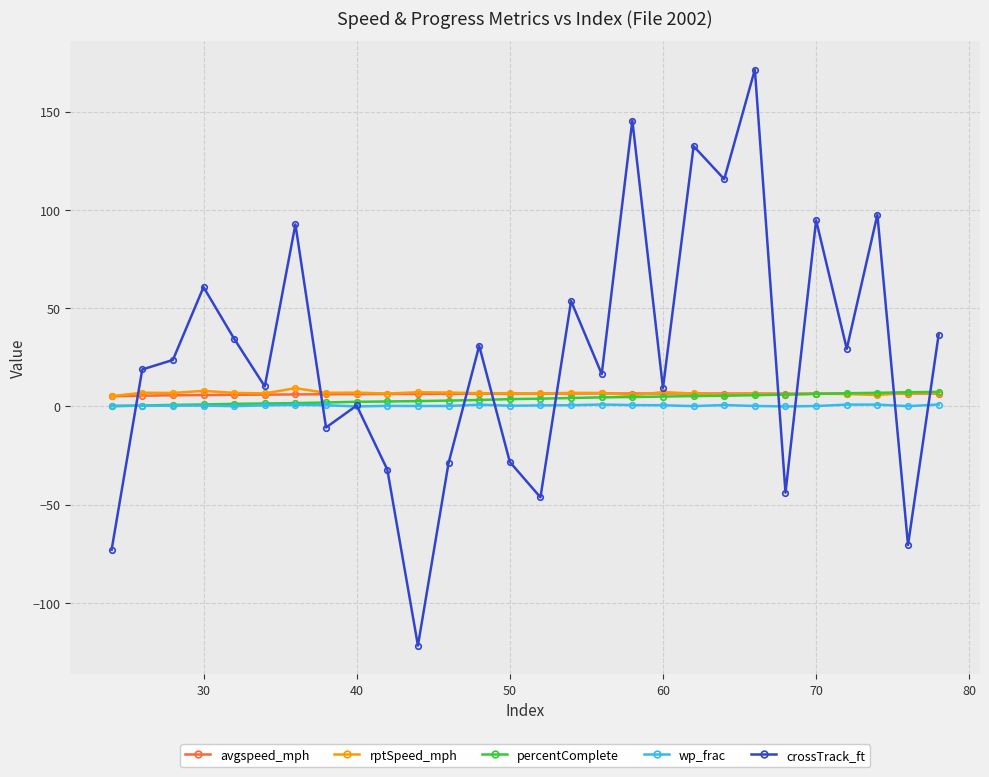

Which series has the widest spread of values?

crossTrack_ft